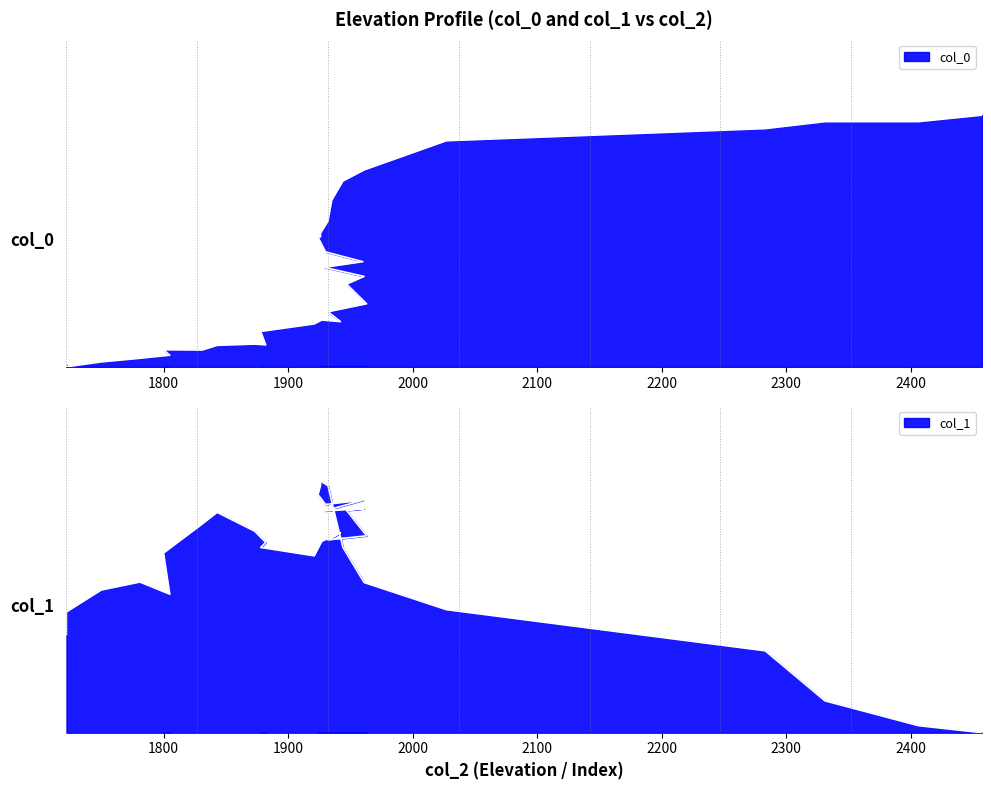

How many lines are shown in the chart?

2